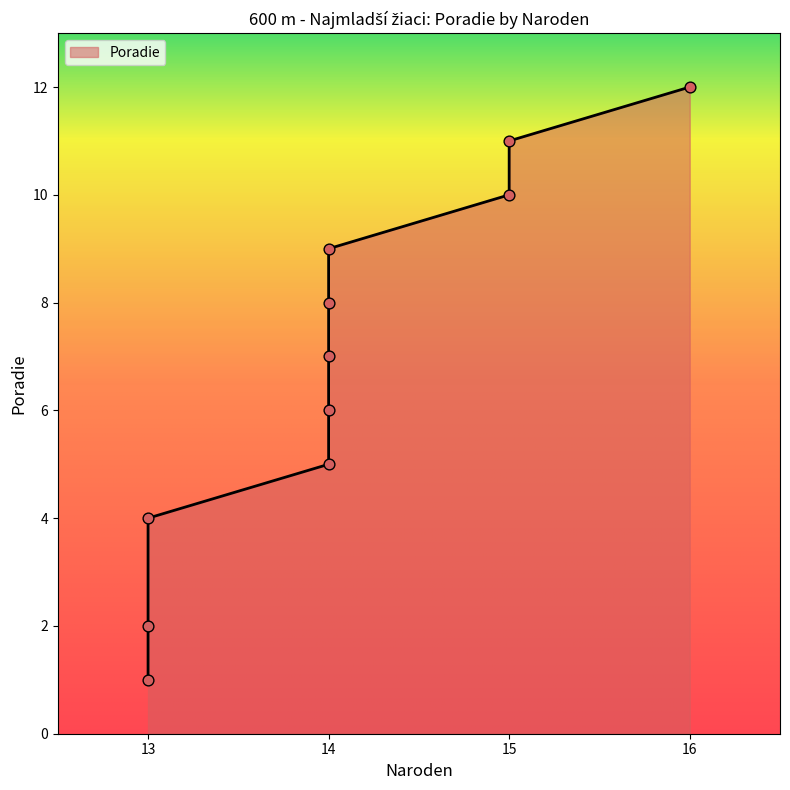

Approximately how many times larger is the value at 13 compared to 13?

0.2